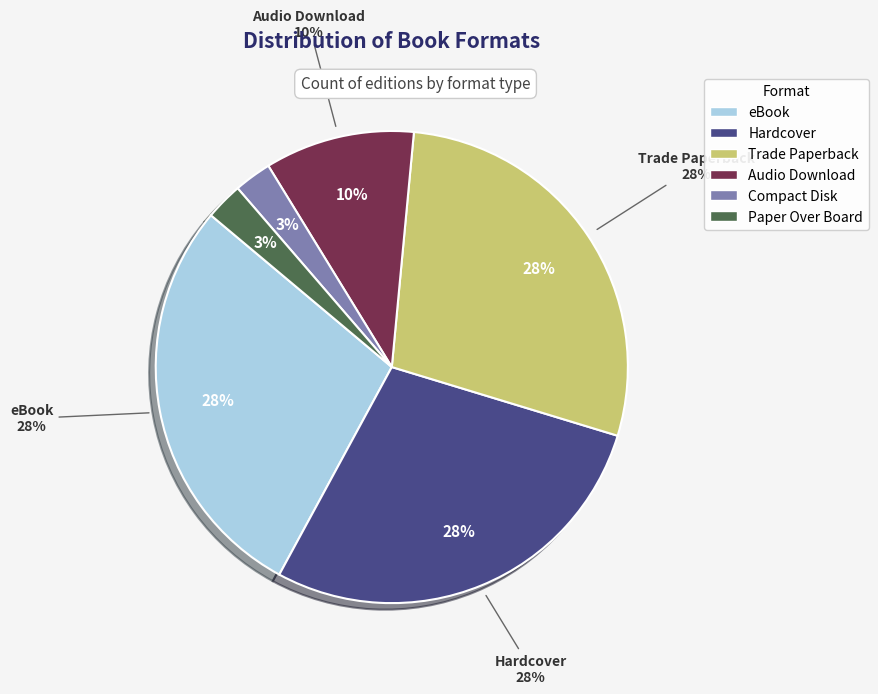

True or false: eBook accounts for 40% of the total.

False